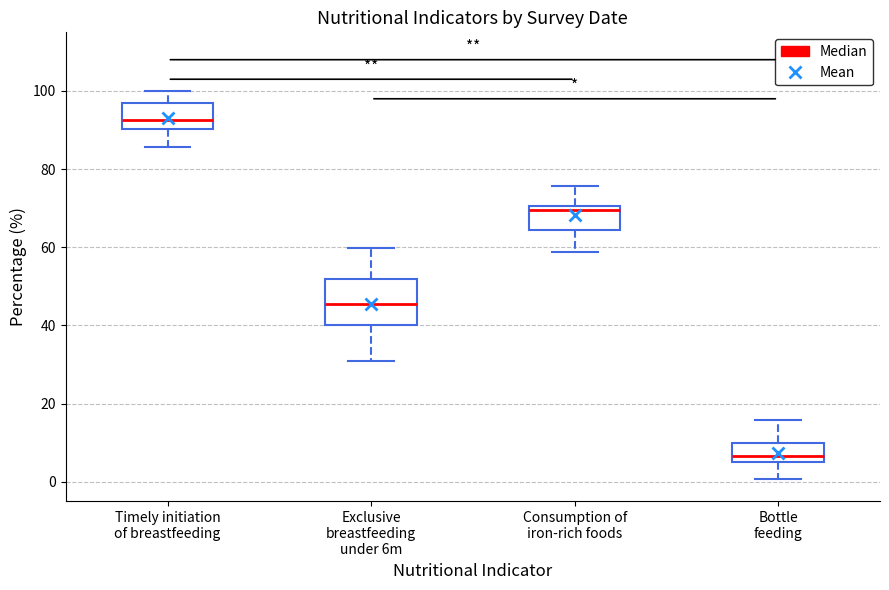

Reading left to right, read every box against the y-axis: the position of its median line, the range the box covers, and the ends of its whiskers. The values are not printed on the chart, so give them approximately, as read against the axis.

Timely initiation of breastfeeding: median 92, box 90 to 96, whiskers 86 to 100
Exclusive breastfeeding under 6m: median 46, box 40 to 52, whiskers 32 to 60
Consumption of iron-rich foods: median 70 (just below the box's upper edge), box 64 to 70, whiskers 58 to 76
Bottle feeding: median 6 (just above the box's lower edge), box 6 to 10, whiskers 0 to 16